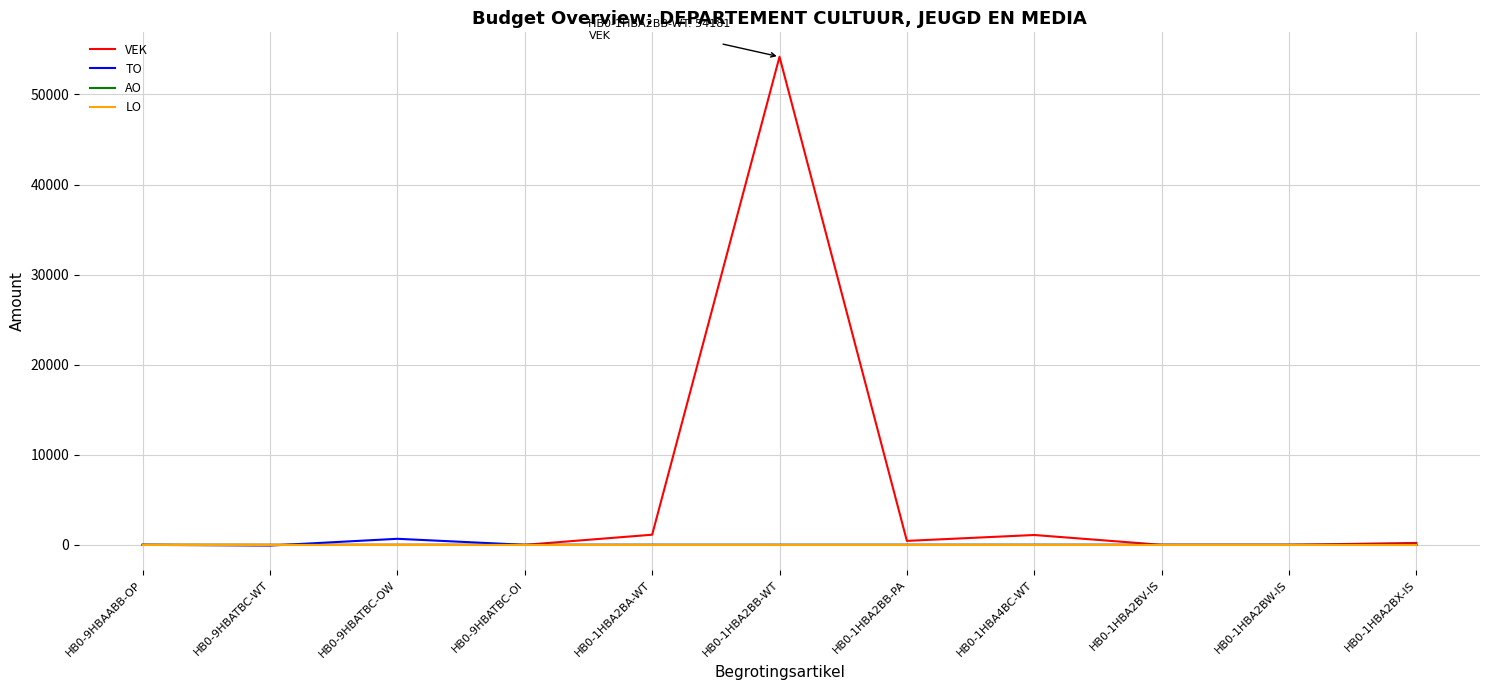

Which series has the largest range (max minus min)?

VEK